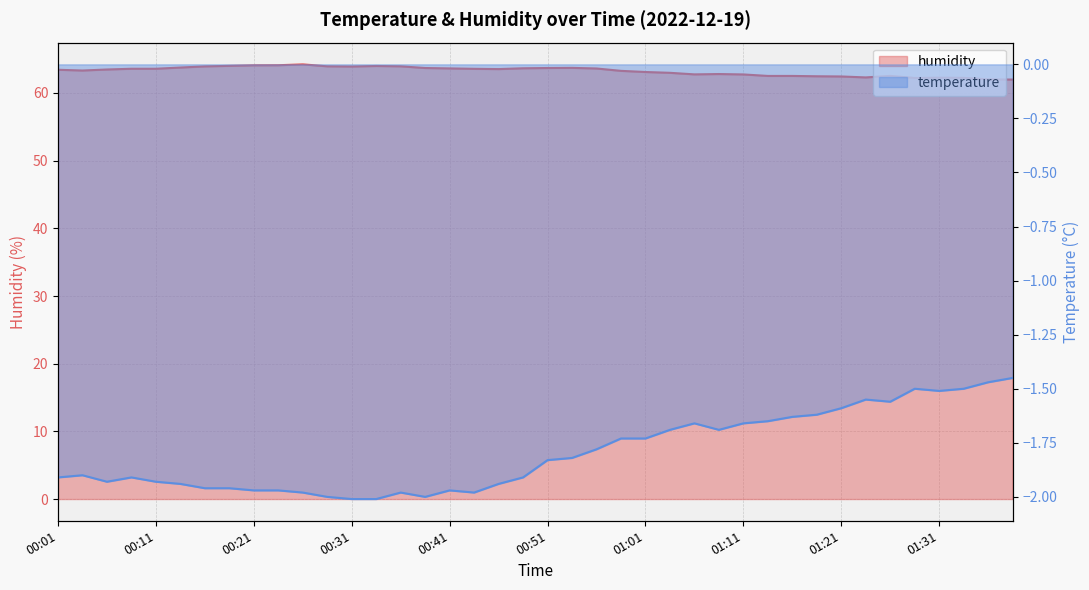

True or false: temperature and humidity cross at least once.

False